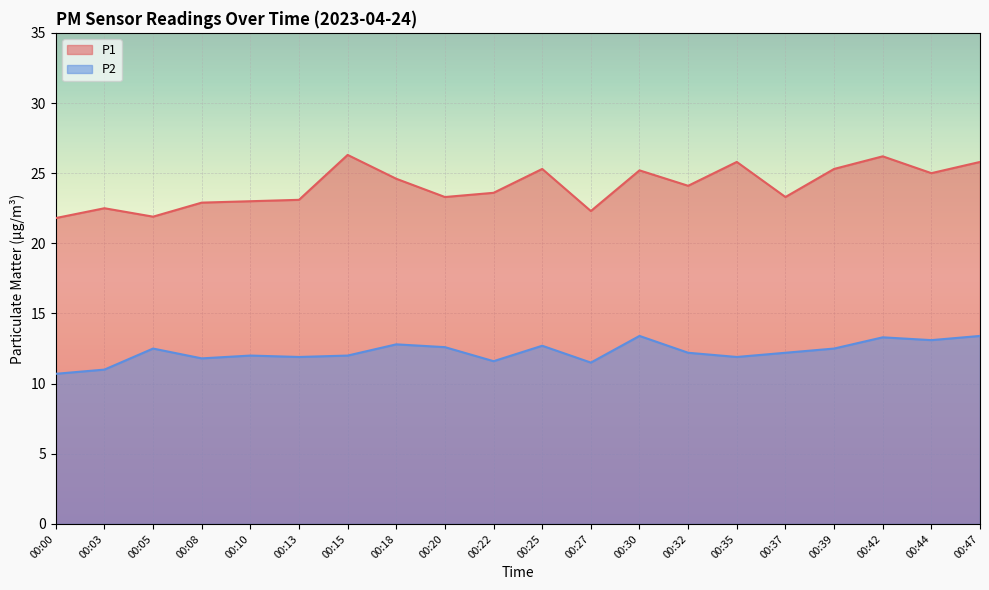

Rank the categories by P2 value from highest to lowest.

00:30, 00:47, 00:42, 00:44, 00:18, 00:25, 00:20, 00:05, 00:39, 00:32, 00:37, 00:10, 00:15, 00:13, 00:35, 00:08, 00:22, 00:27, 00:03, 00:00